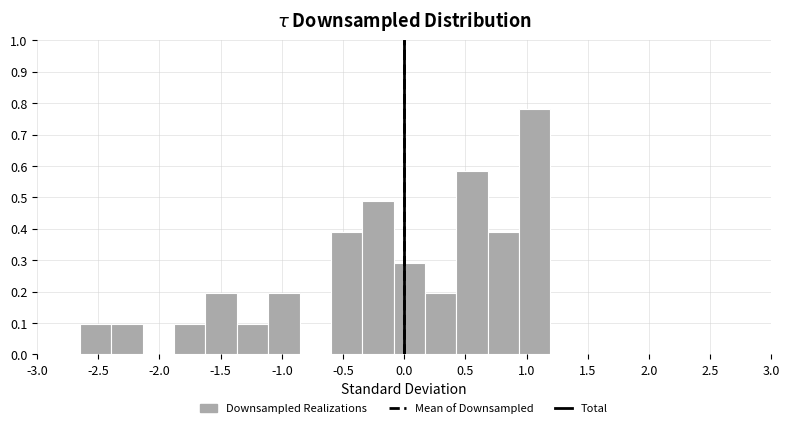

Over which range of the x-axis is the bar tallest?

0.95 to 1.20